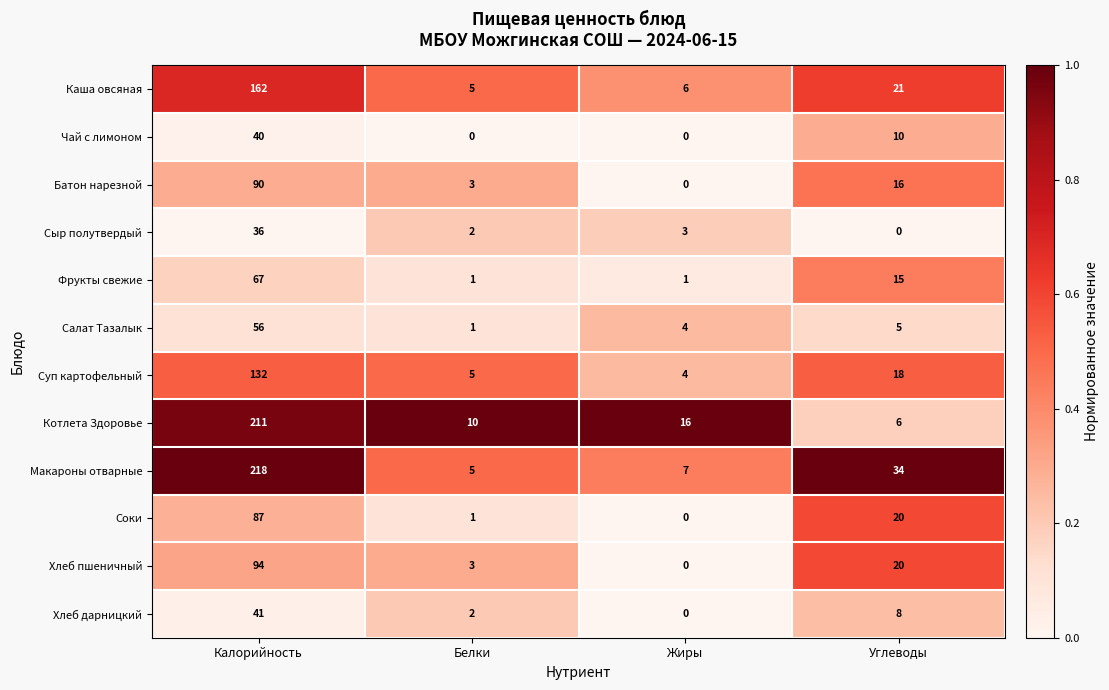

Rank the categories by Хлеб дарницкий value from highest to lowest.

Калорийность, Углеводы, Белки, Жиры